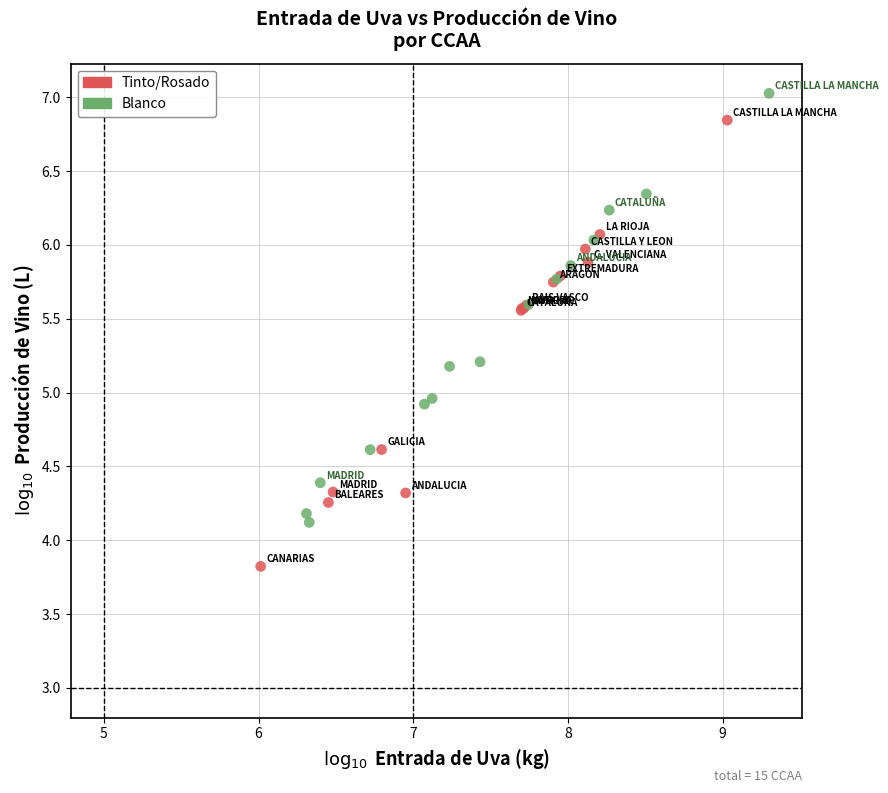

Which series reaches the minimum Y coordinate?

Tinto/Rosado